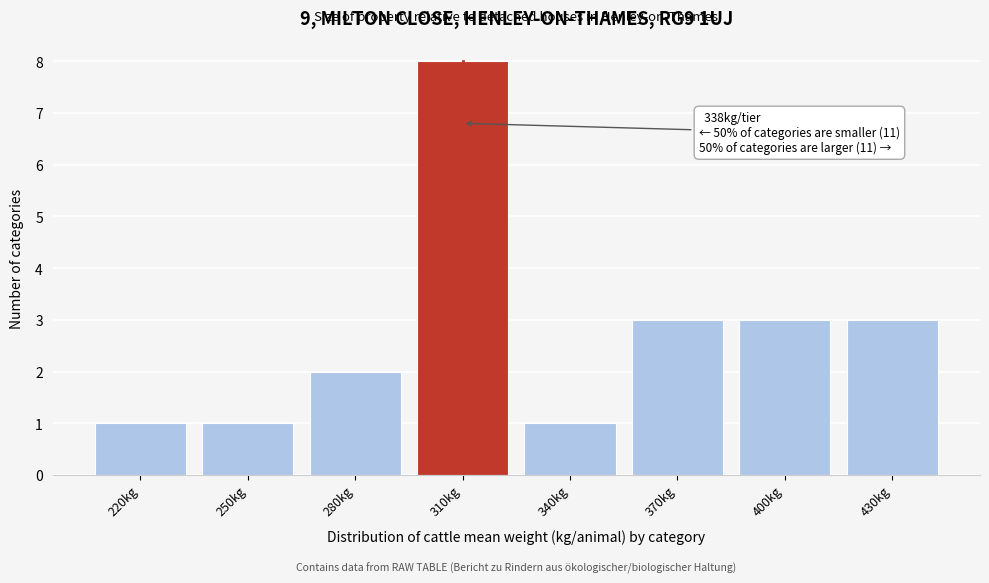

Reading right to left, extract all data points from this chart.

3	3	3	1	8	2	1	1